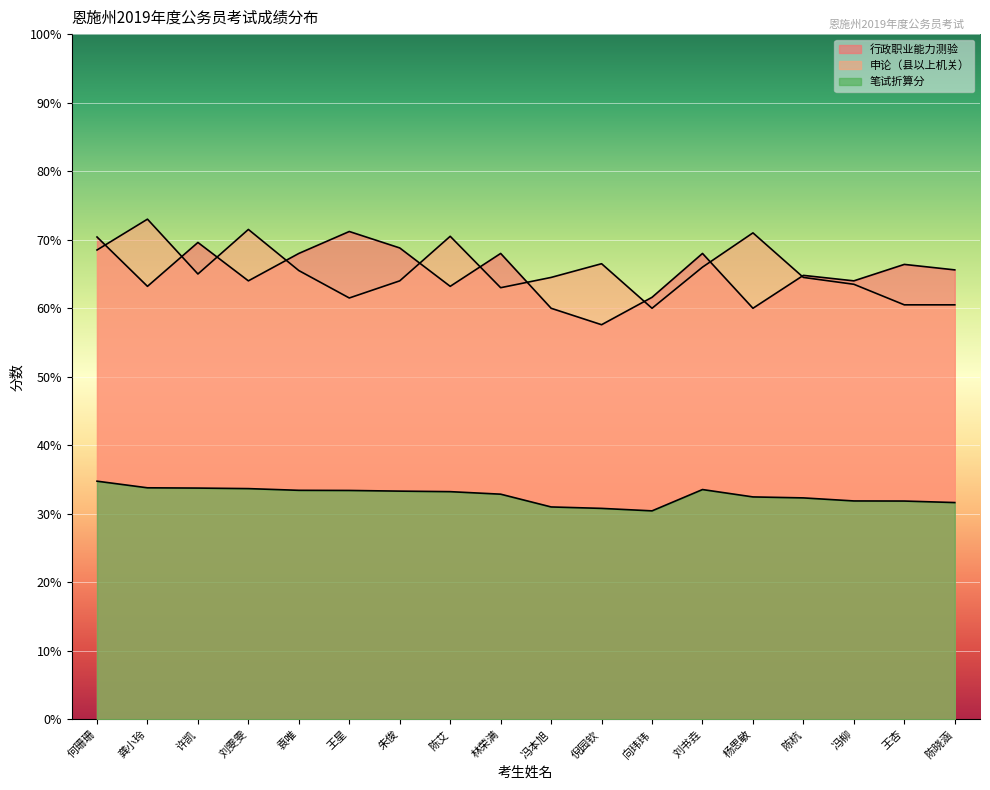

Reading left to right, transcribe all the data shown in this chart.

行政职业能力测验: 何珊珊=70.4	龚小玲=63.2	许凯=69.6	刘雯雯=64.0	袁唯=68.0	王星=71.2	朱俊=68.8	陈艾=63.2	林荣满=68.0	冯本旭=60.0	倪园钦=57.6	向玮玮=61.6	刘书垚=68.0	杨思敏=60.0	陈杭=64.8	冯柳=64.0	王杏=66.4	陈晓涵=65.6
申论（县以上机关）: 何珊珊=68.5	龚小玲=73.0	许凯=65.0	刘雯雯=71.5	袁唯=65.5	王星=61.5	朱俊=64.0	陈艾=70.5	林荣满=63.0	冯本旭=64.5	倪园钦=66.5	向玮玮=60.0	刘书垚=66.0	杨思敏=71.0	陈杭=64.5	冯柳=63.5	王杏=60.5	陈晓涵=60.5
笔试折算分: 何珊珊=34.8	龚小玲=33.8	许凯=33.8	刘雯雯=33.7	袁唯=33.4	王星=33.4	朱俊=33.3	陈艾=33.2	林荣满=32.9	冯本旭=31.0	倪园钦=30.8	向玮玮=30.4	刘书垚=33.5	杨思敏=32.5	陈杭=32.3	冯柳=31.9	王杏=31.9	陈晓涵=31.7